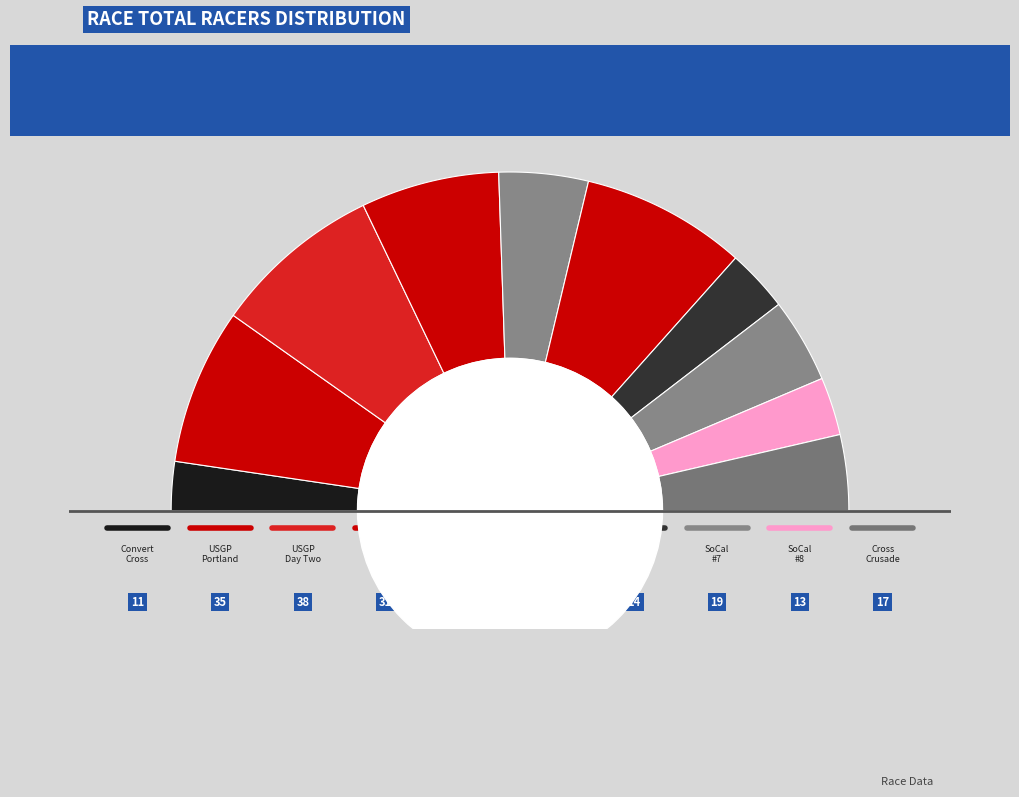

Which slice is the smallest?

Convert Cross